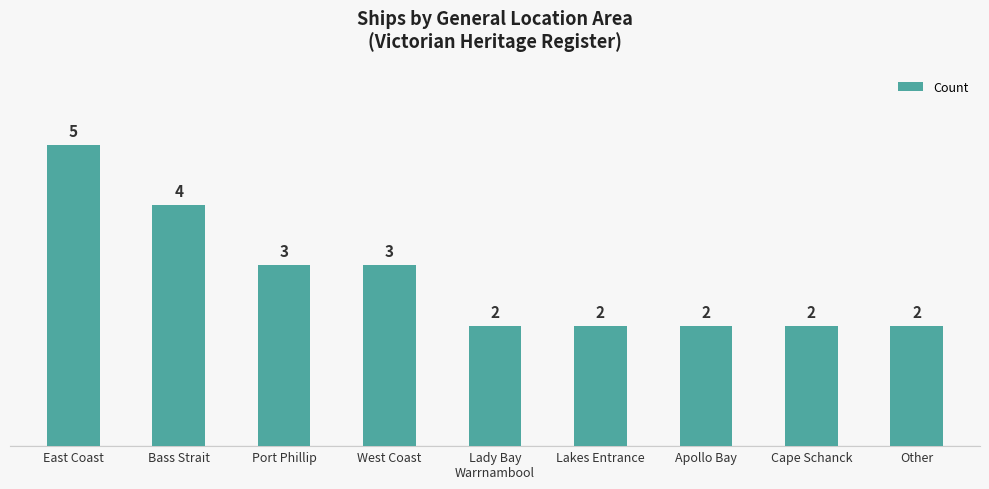

What position from the left is Lakes Entrance?

6